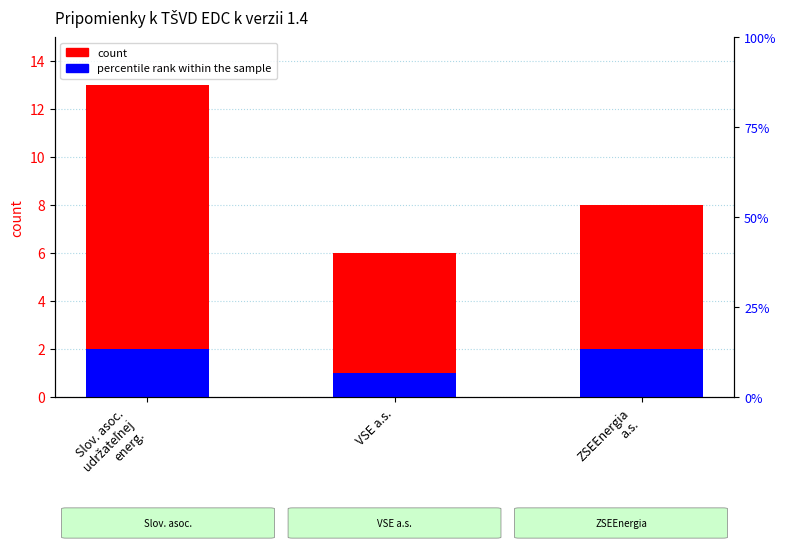

List the series in order of their overall mean, lowest first.

percentile rank within the sample, count